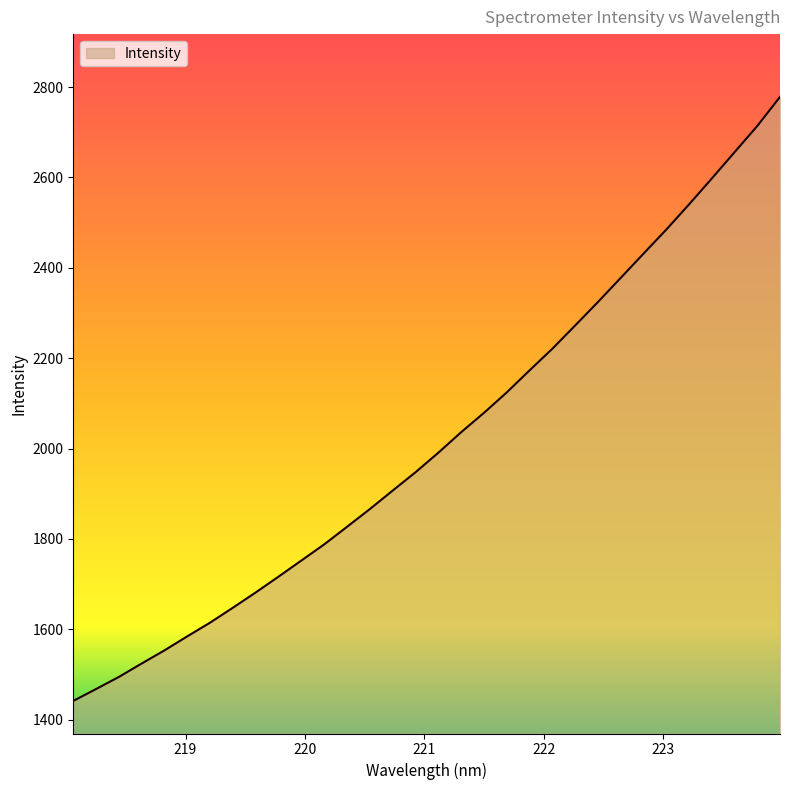

What is the difference between the maximum and minimum values?

1336.7